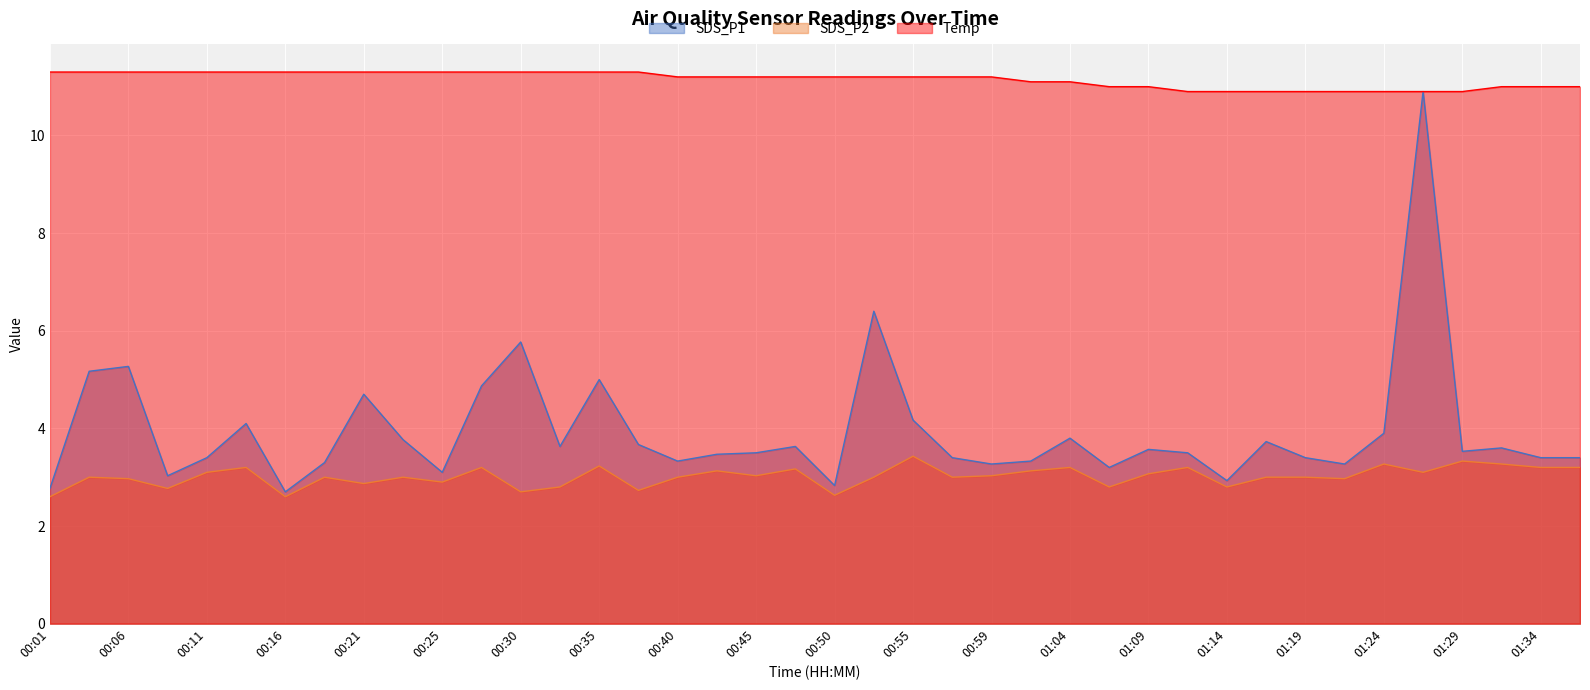

True or false: Temp and SDS_P2 intersect in this chart.

False